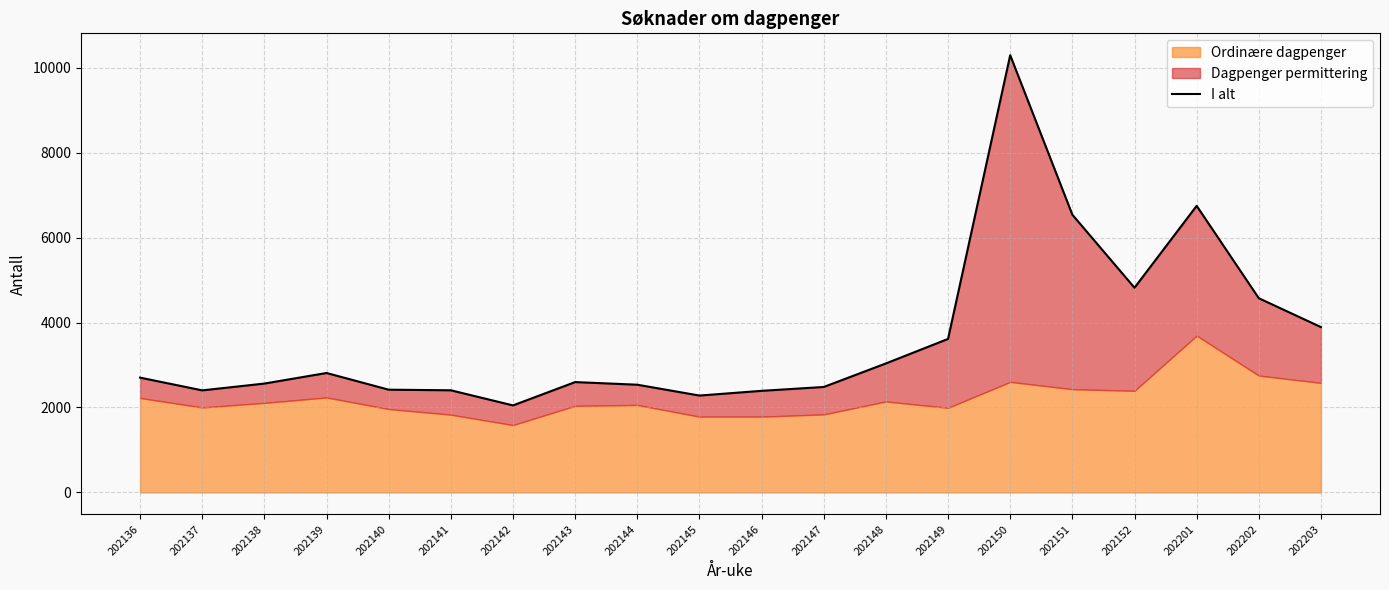

What is the ratio of the value at 202150 to the value at 202141?

4.3